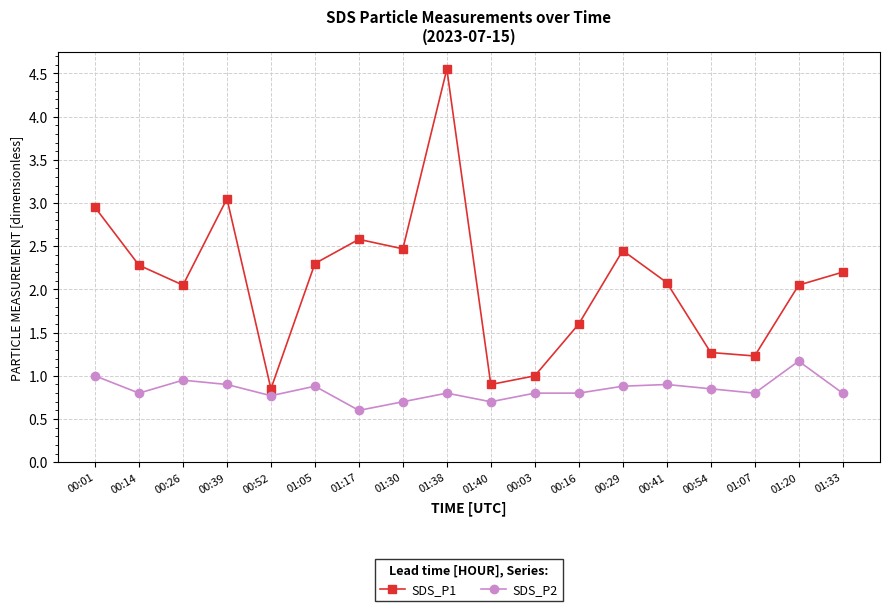

What is the total value across all series at 00:52?

1.6